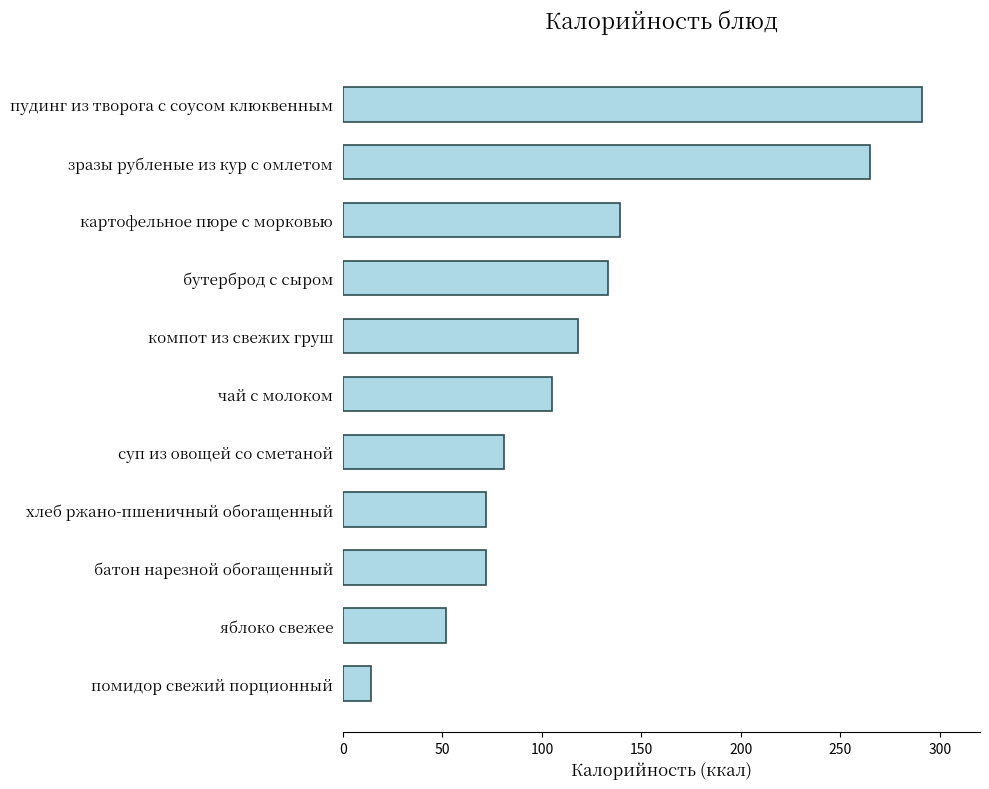

What is the difference between the maximum and minimum values?

277